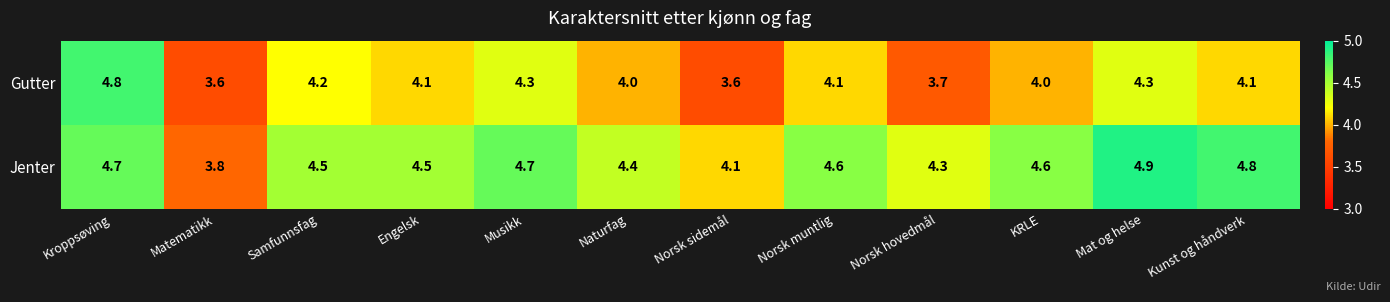

What is the highest value of the Jenter series?

4.9